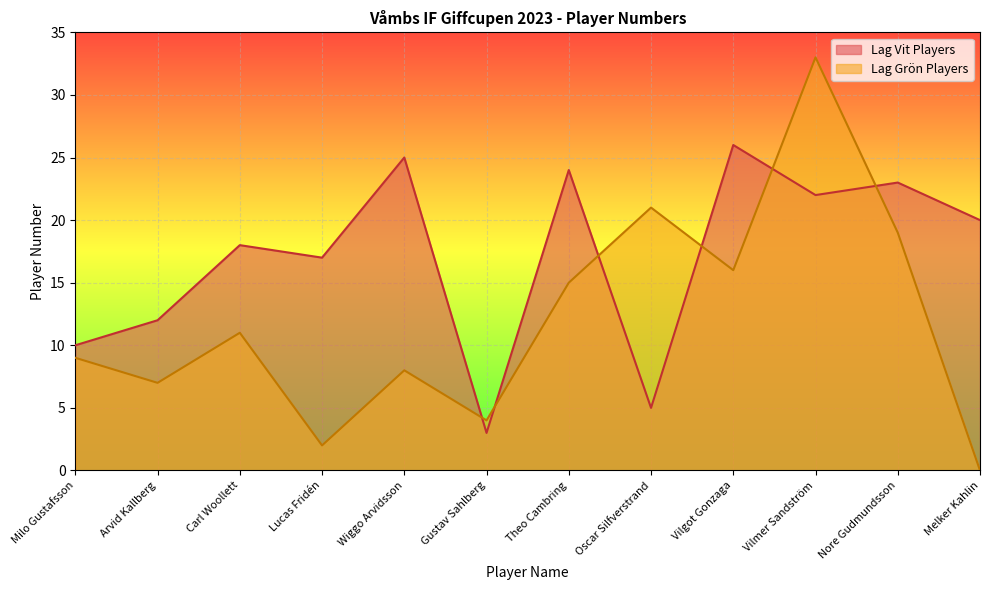

What is the sum of the Lag Grön Players values at Milo Gustafsson and Gustav Sahlberg?

13